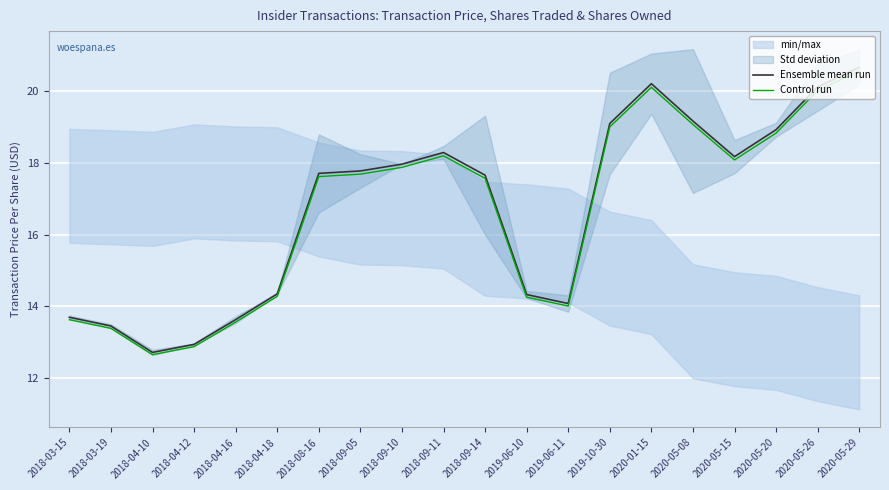

True or false: Ensemble mean run and Control run intersect in this chart.

False